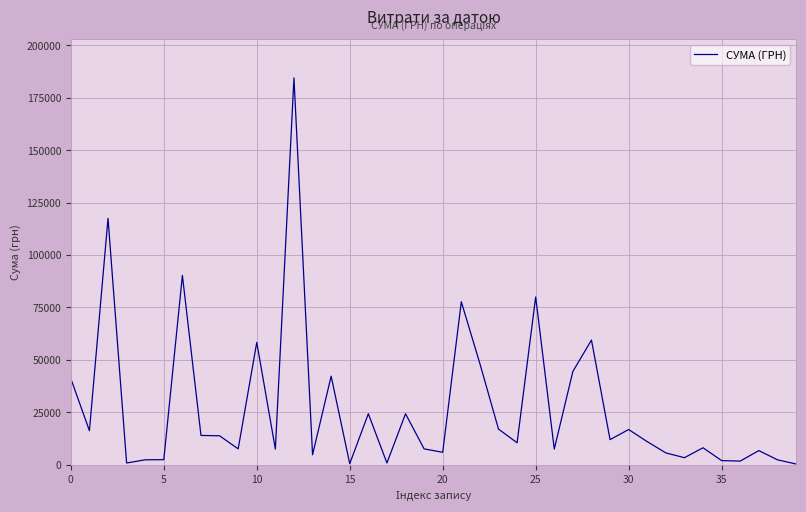

What is the greatest value displayed?

184432.0